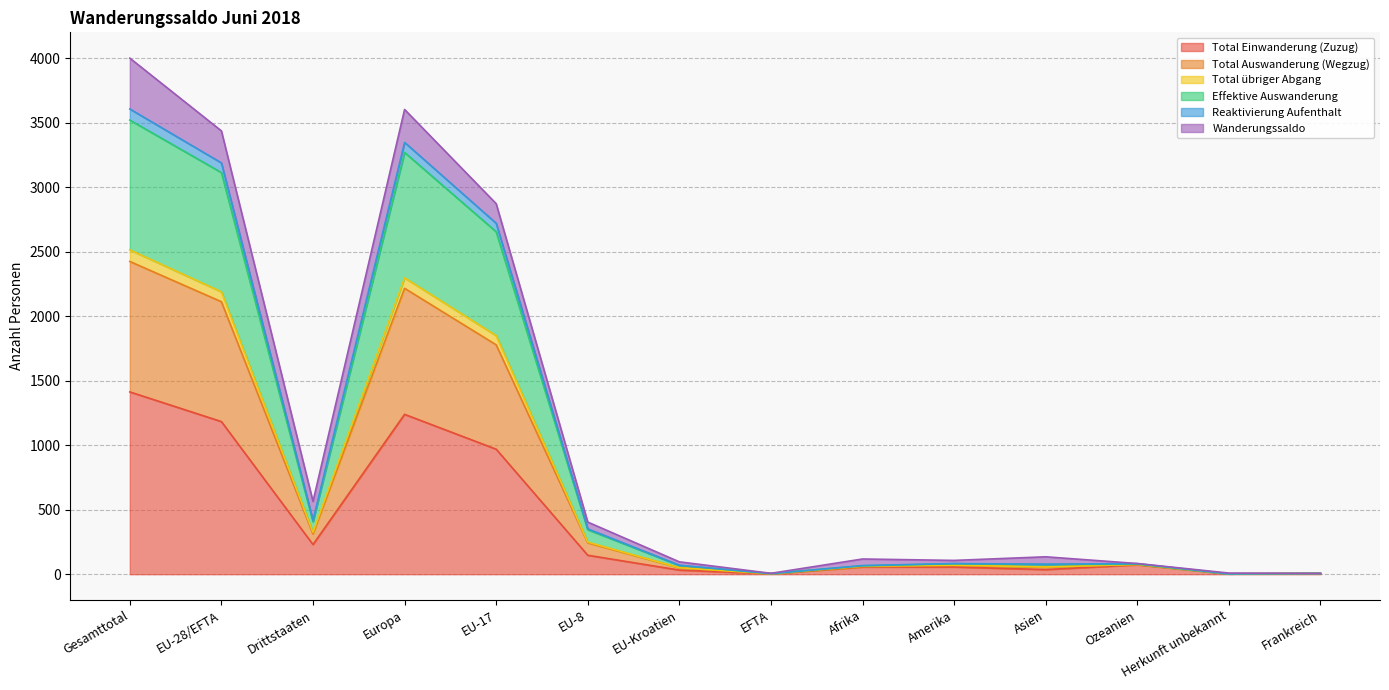

What position from the right is Europa?

11